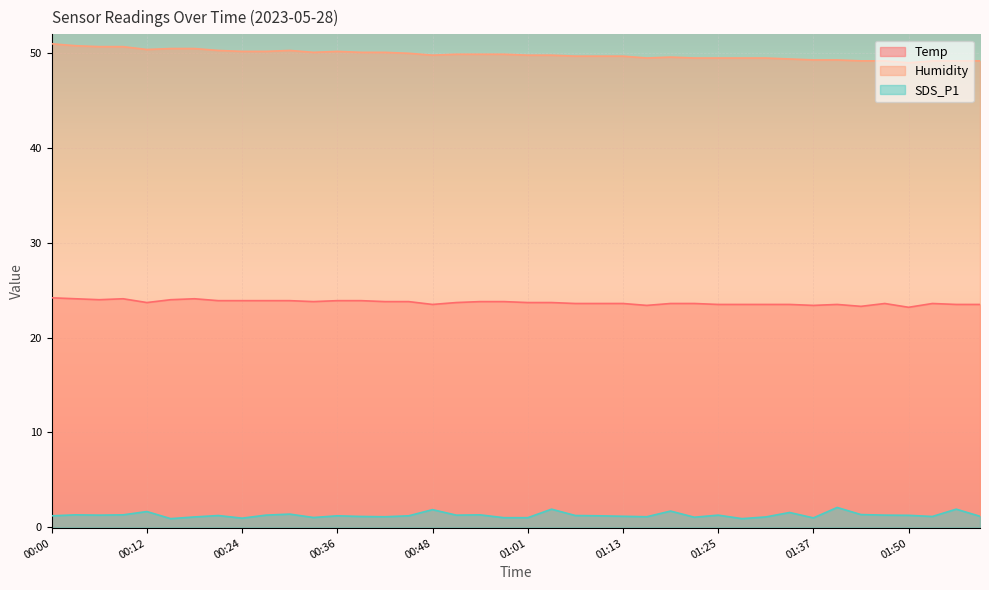

Between 00:45 and 01:50, which series saw the biggest shift?

Humidity